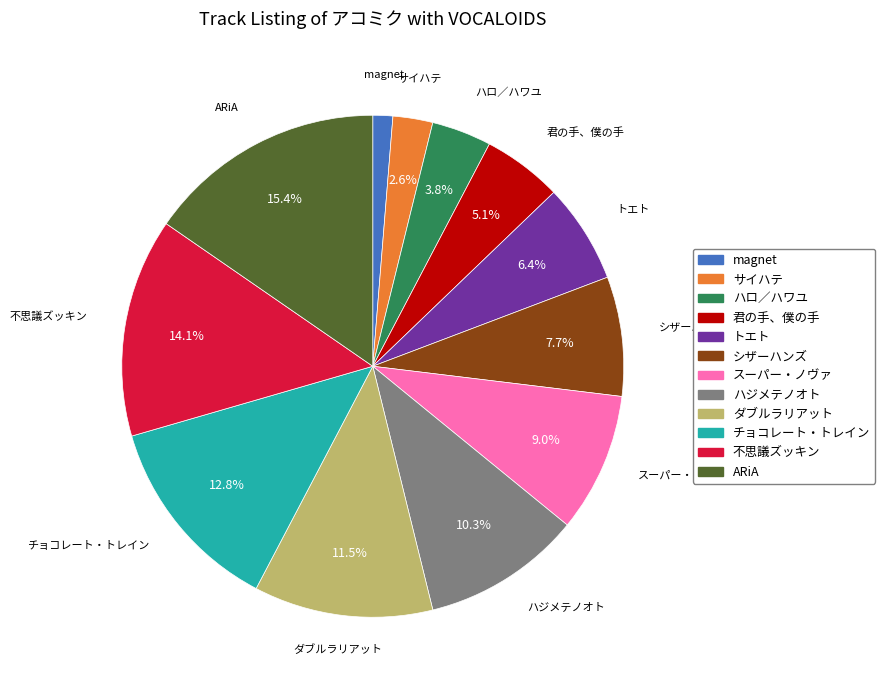

What percentage is the magnet slice, to the nearest percent?

1%